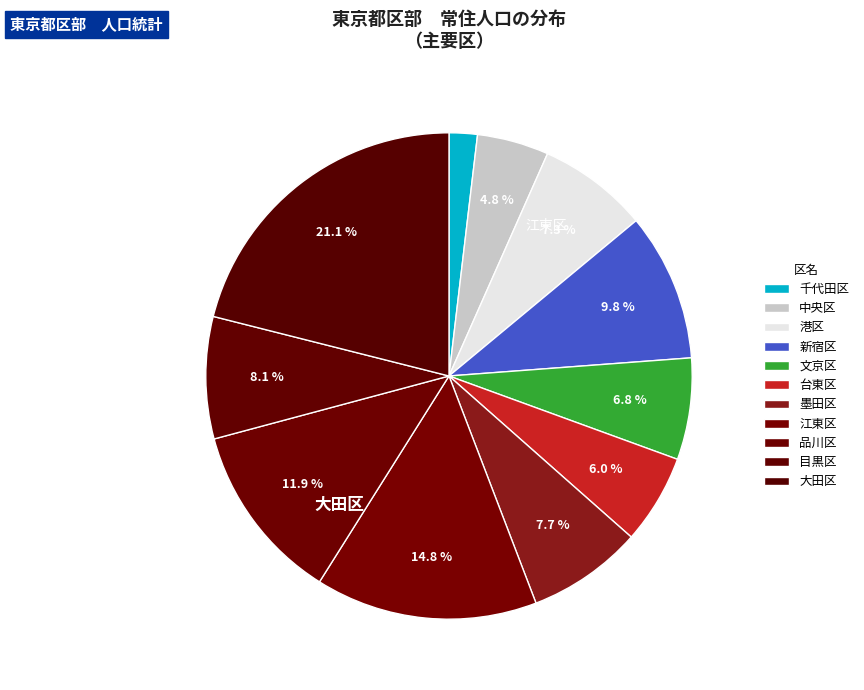

To the nearest percent, what portion does 台東区 represent?

6%